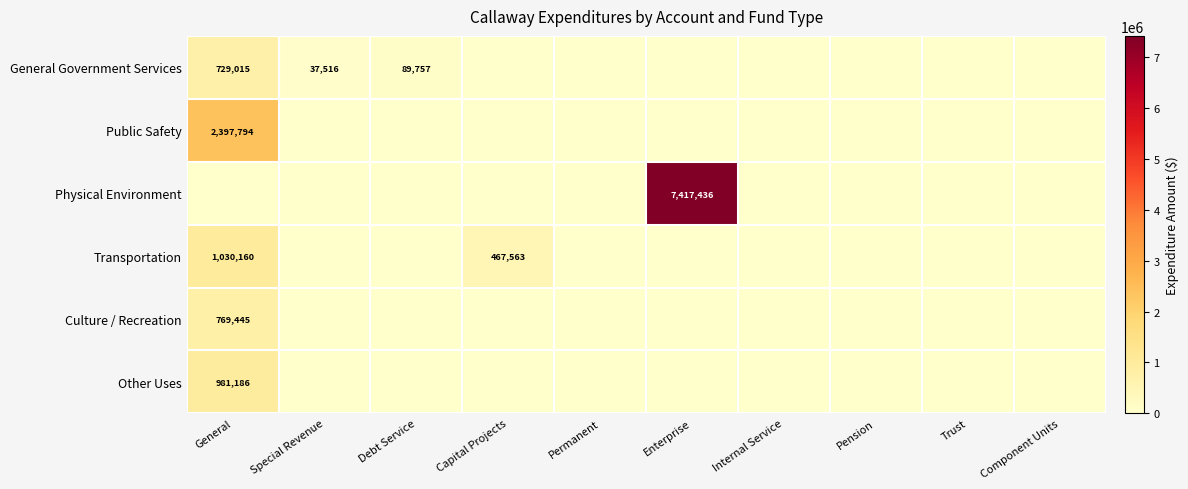

How many data points in Culture / Recreation are above 0?

1